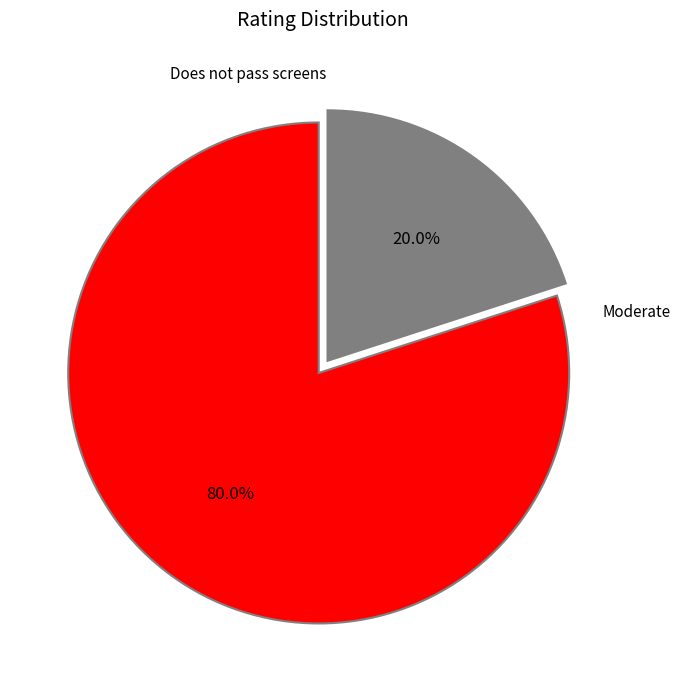

Which slice is the smallest?

Moderate